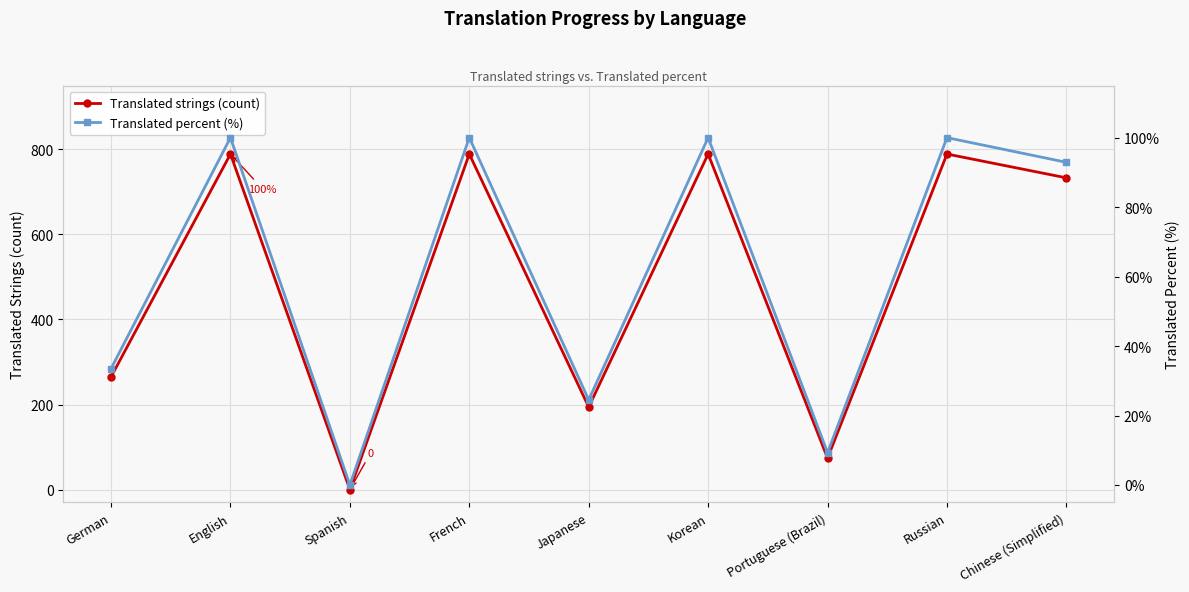

What is the label of the 1st point from the left?

German